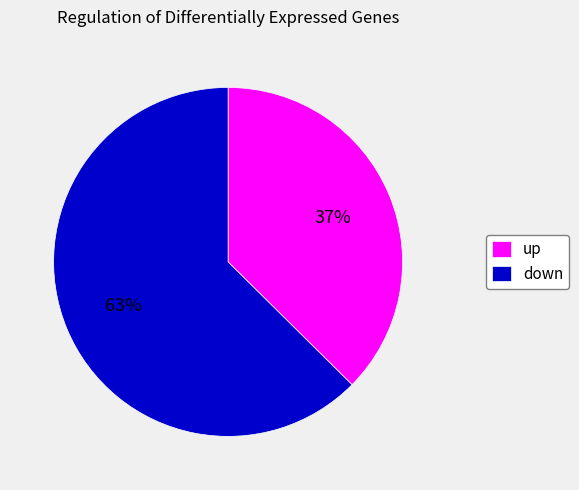

Count the number of slices in the pie.

2